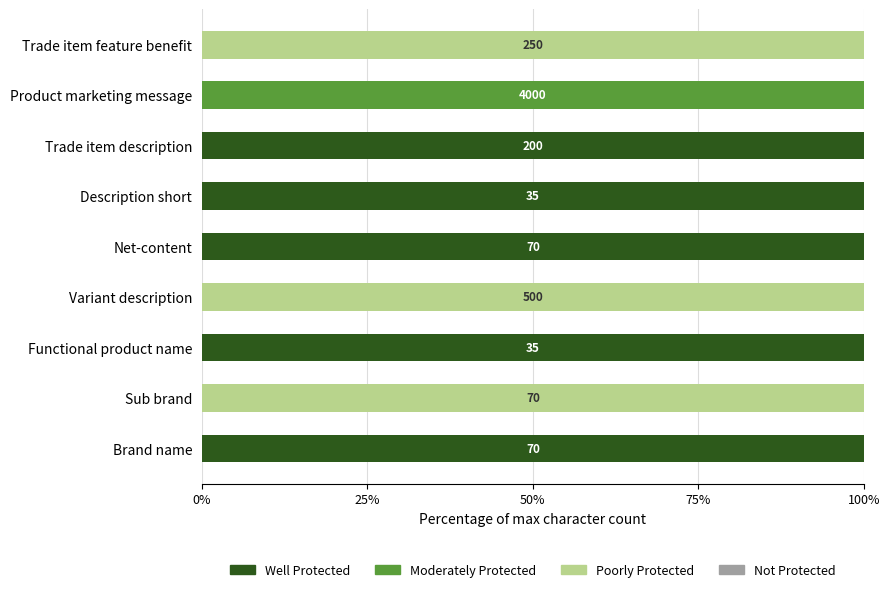

What is the total value across all series at Description short?

100